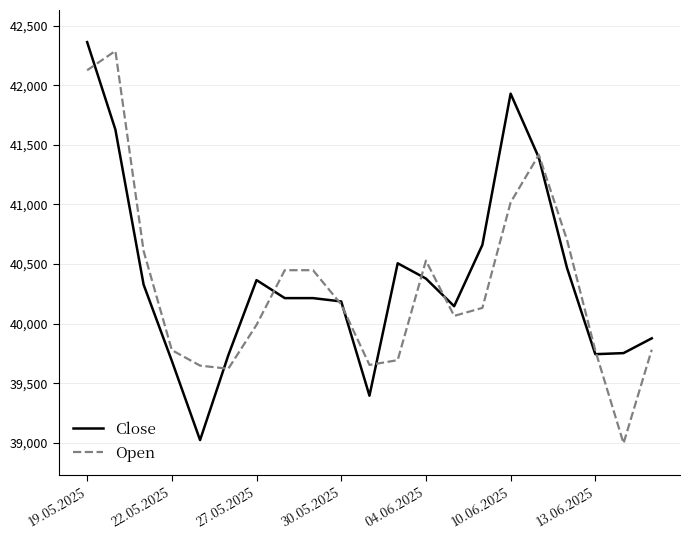

What is the smallest value displayed?

38998